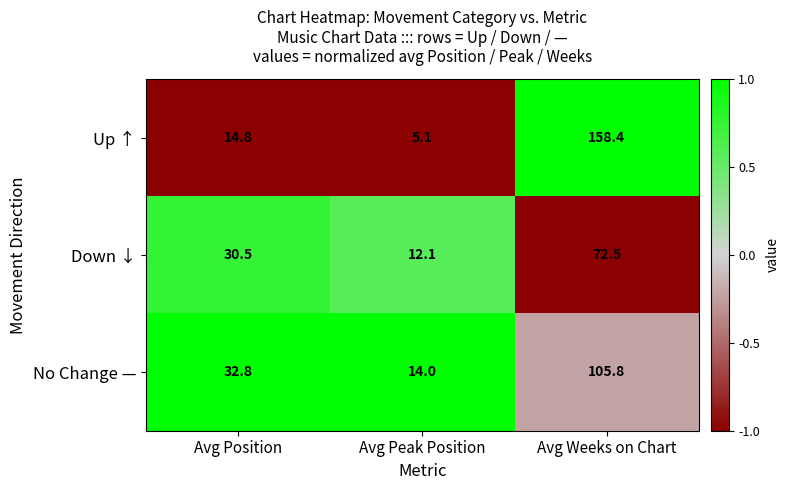

What is the difference between the highest and lowest values at Avg Peak Position?

8.9